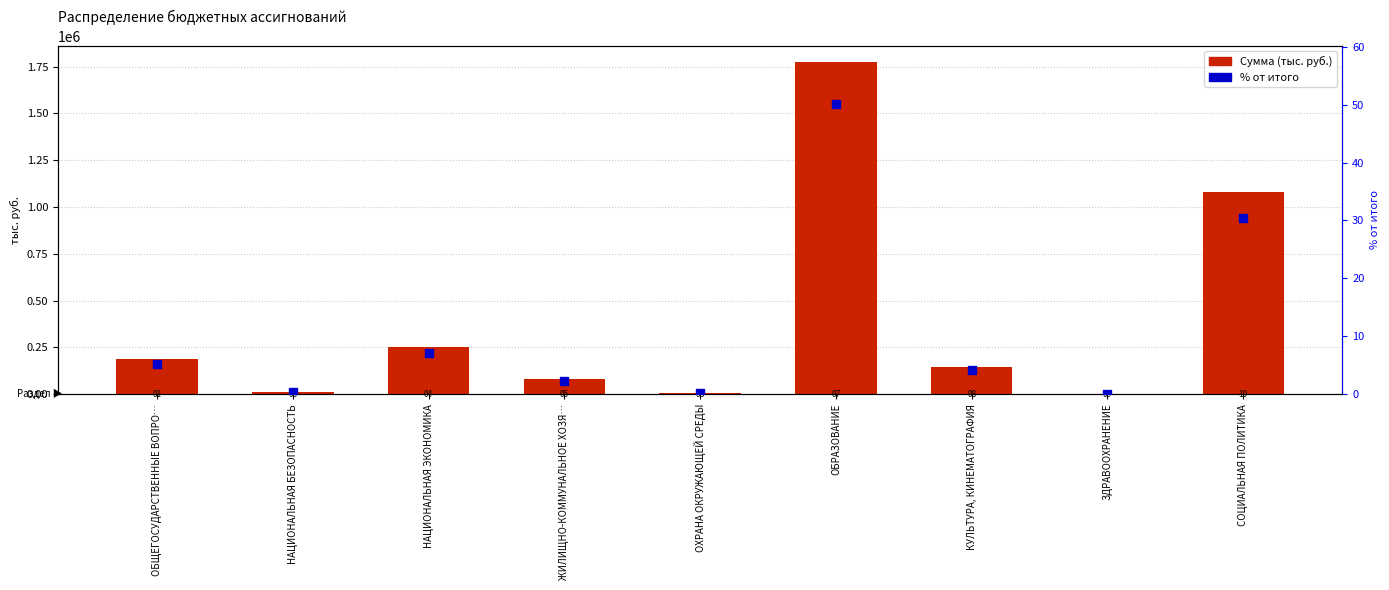

At how many categories does at least one series exceed 1727280?

1